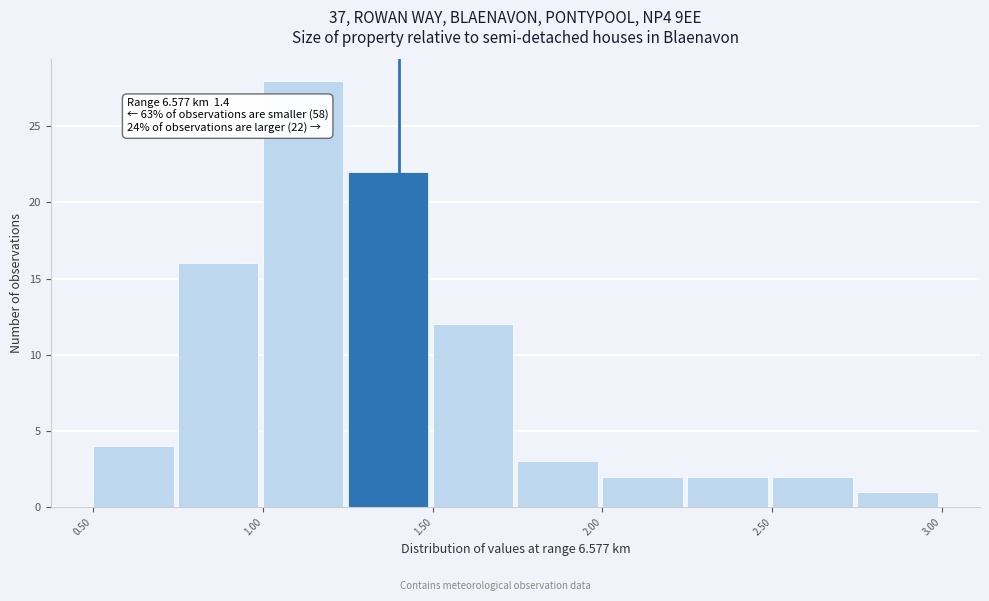

Over which range of the x-axis is the bar tallest?

1.00 to 1.25